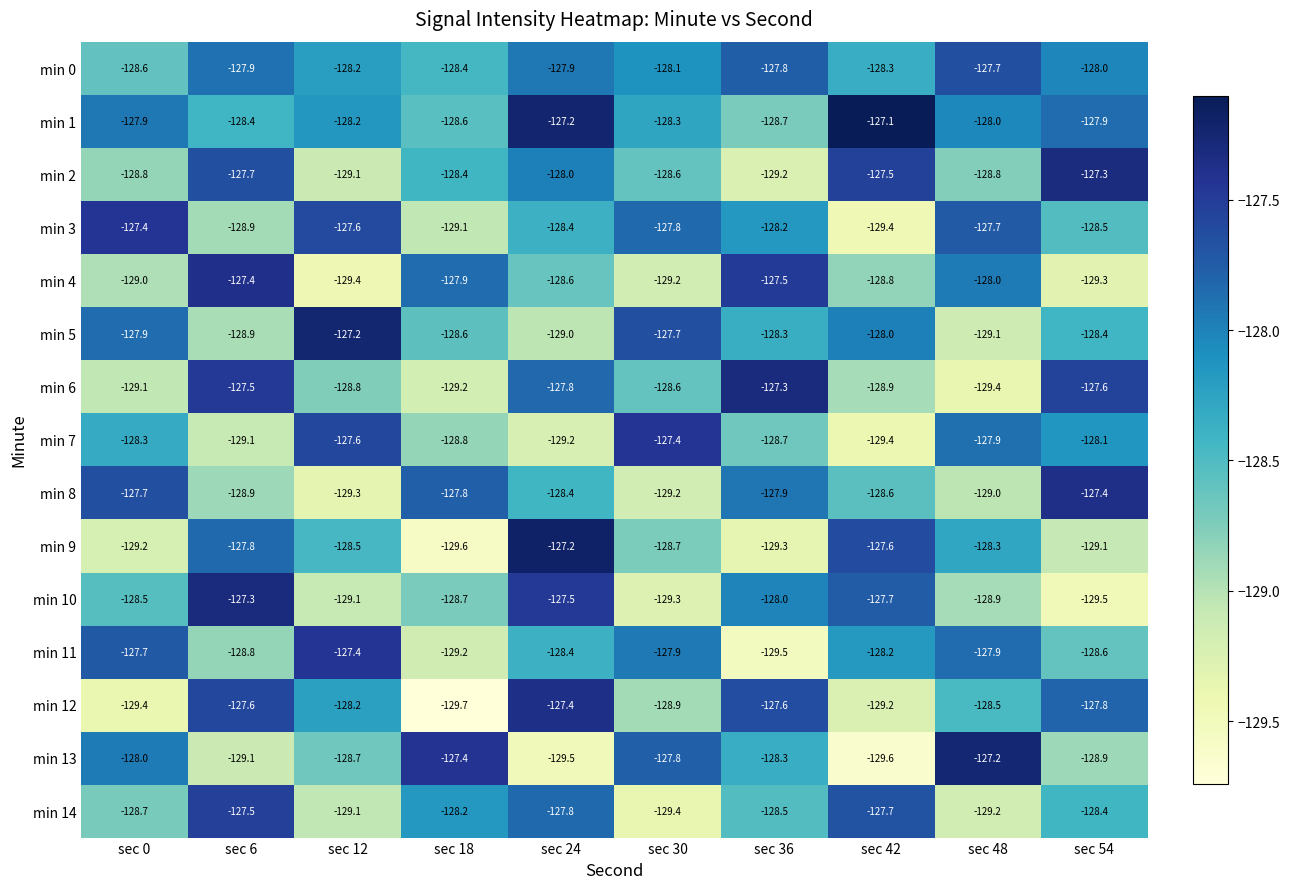

Rank the categories by min 13 value from highest to lowest.

sec 48, sec 18, sec 30, sec 0, sec 36, sec 12, sec 54, sec 6, sec 24, sec 42